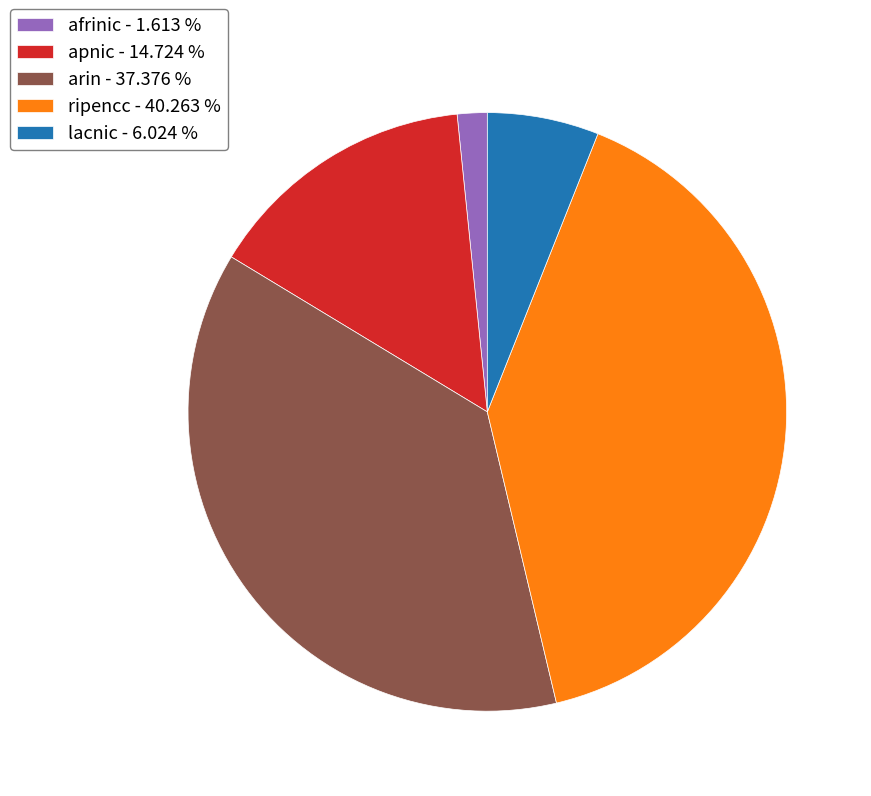

Is the sum of apnic - 14.724 % and afrinic - 1.613 % greater than half?

No